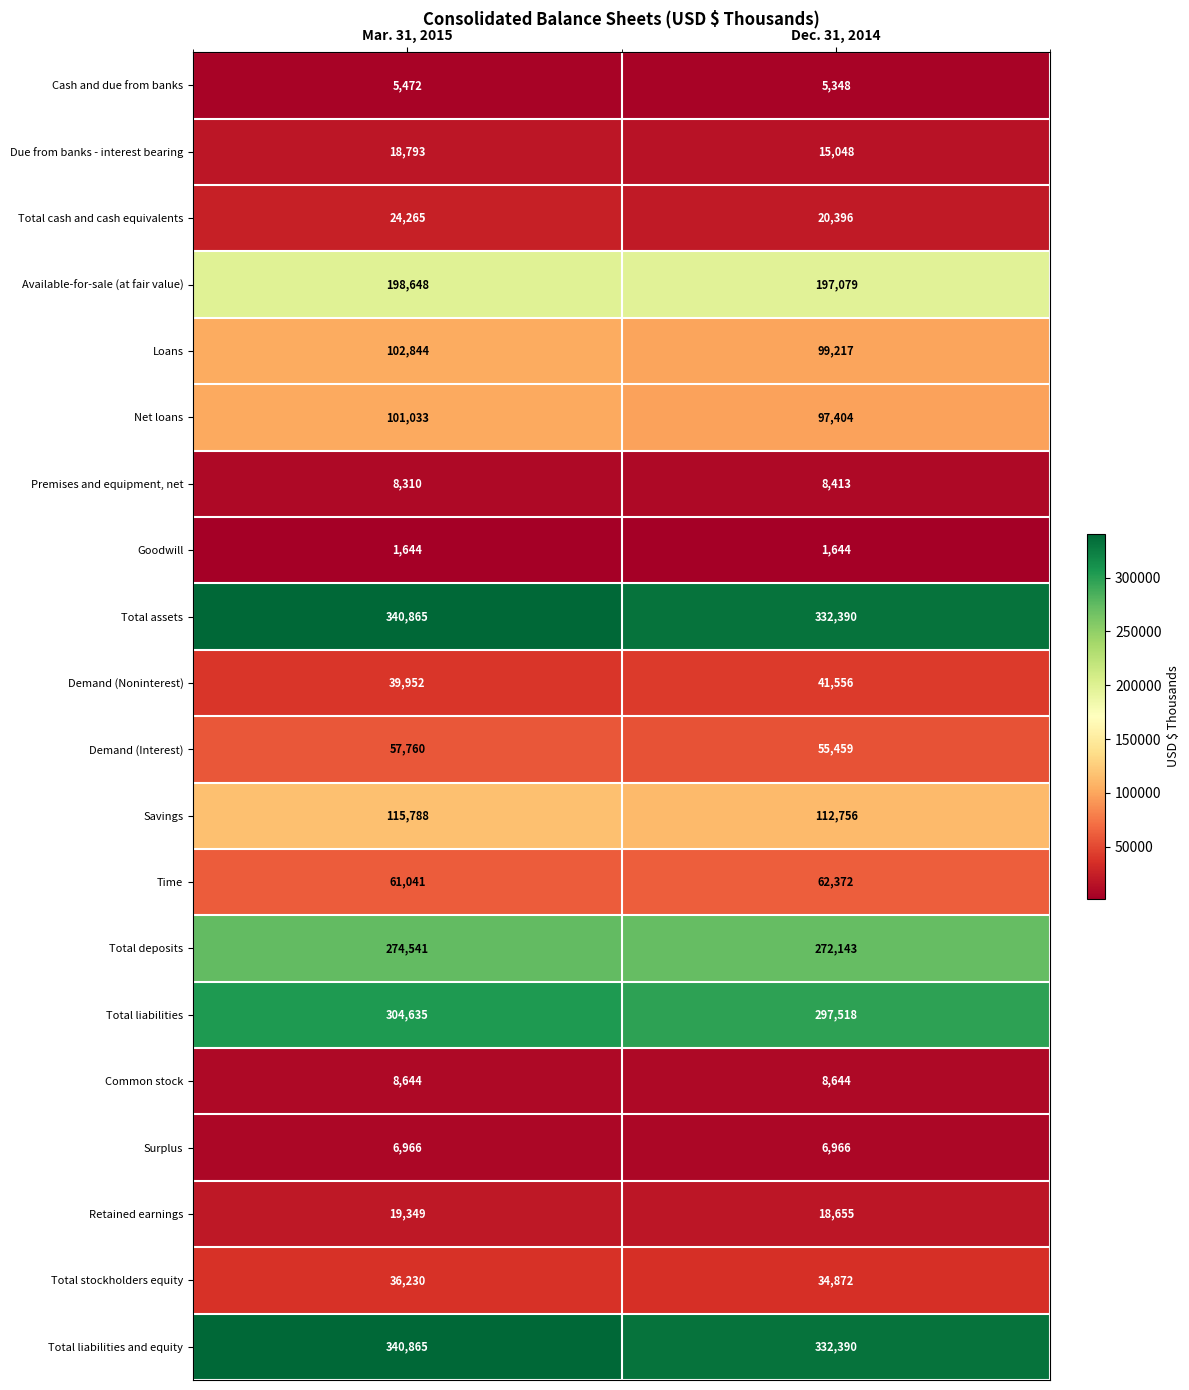

Which category has the highest value across all series?

Mar. 31, 2015